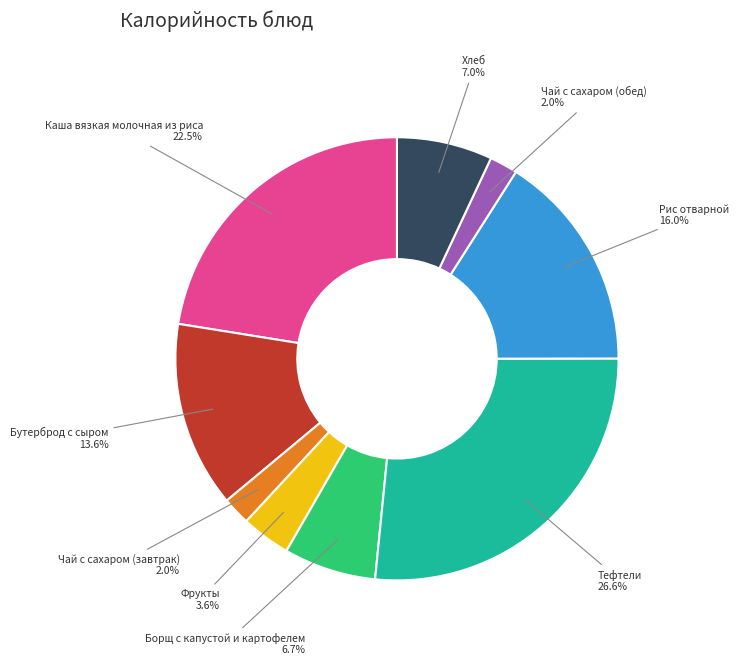

What portion of the pie excludes Чай с сахаром (завтрак)?

98.0%